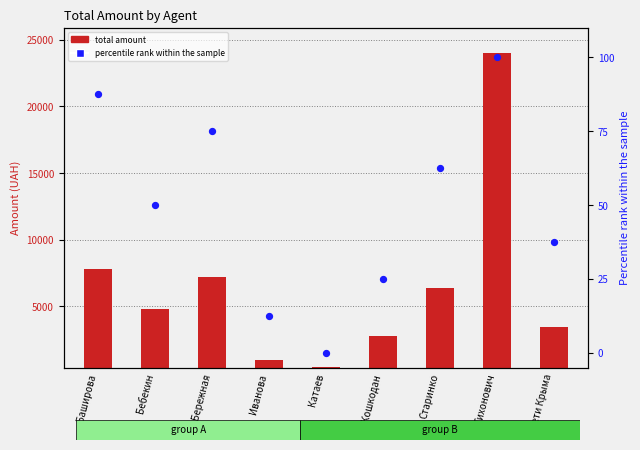

Is the value of total amount at дети Крыма greater than the value of percentile rank within the sample at Катаев?

Yes